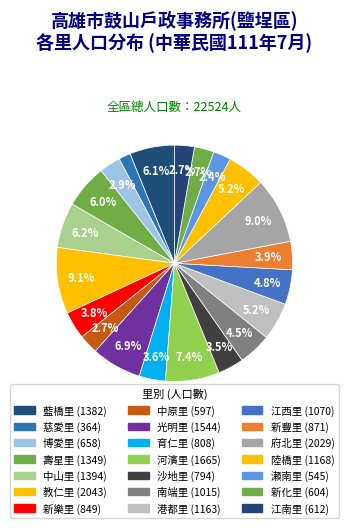

Which category has the biggest portion of the pie?

教仁里